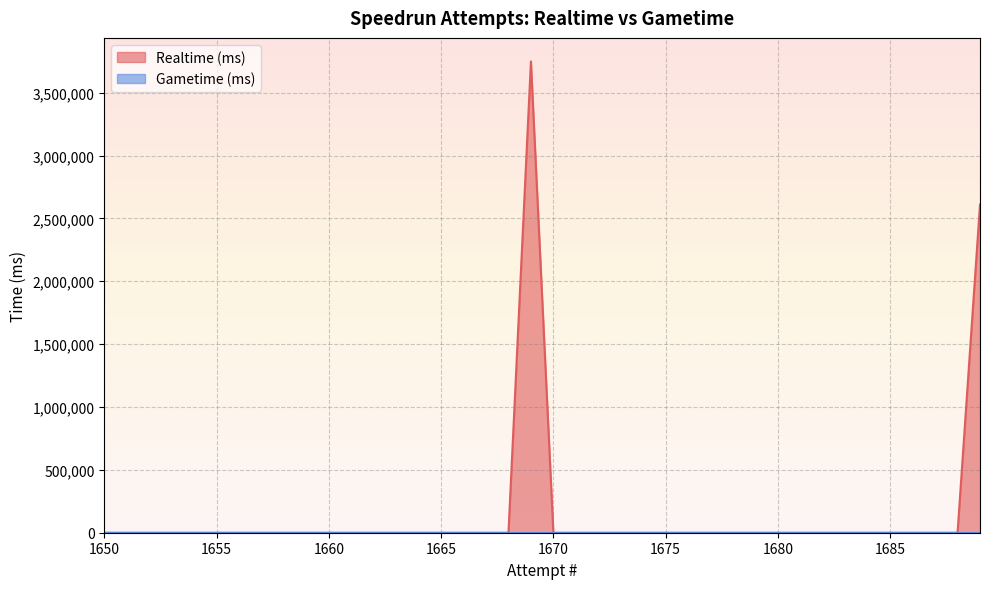

What is the average value?

158948